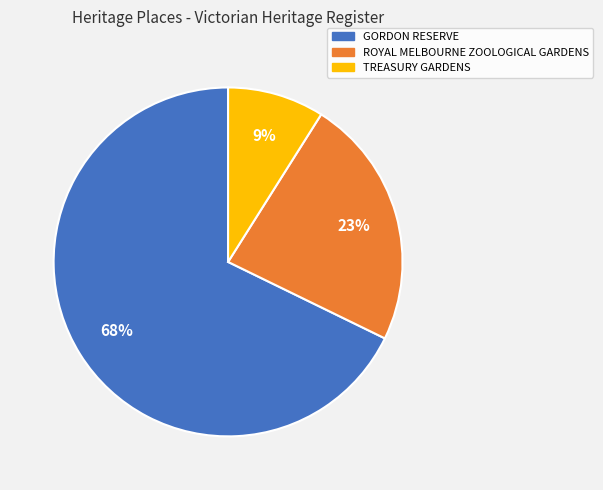

Is the sum of GORDON RESERVE and ROYAL MELBOURNE ZOOLOGICAL GARDENS greater than half?

Yes